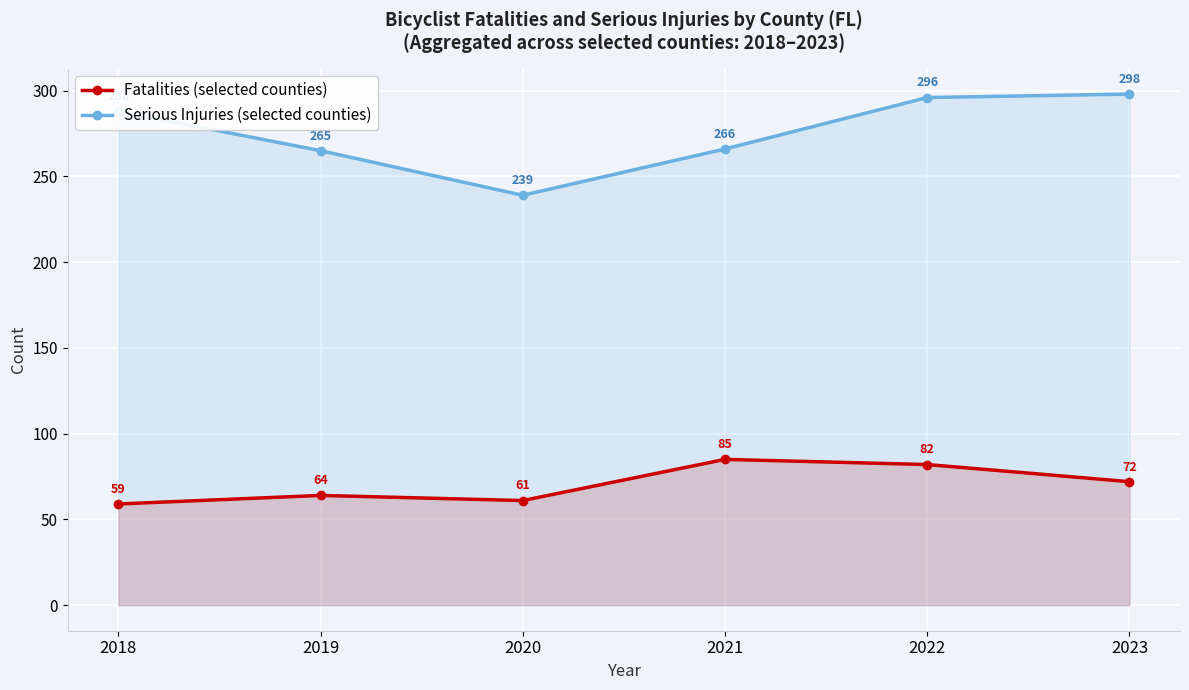

True or false: Serious Injuries (selected counties) has a value of 296 at 2022.

True